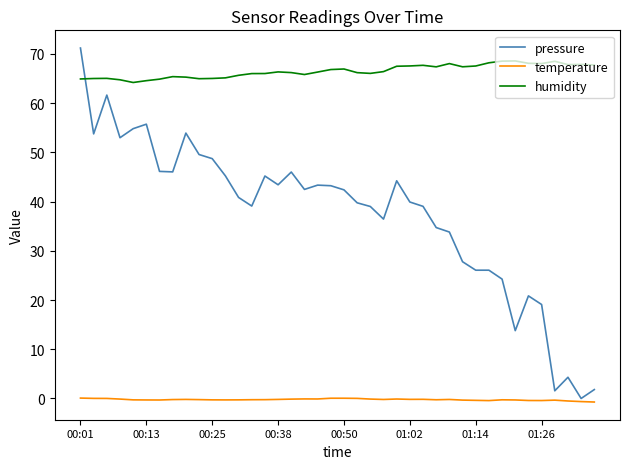

What is the difference between the maximum and minimum values in the humidity series?

4.4